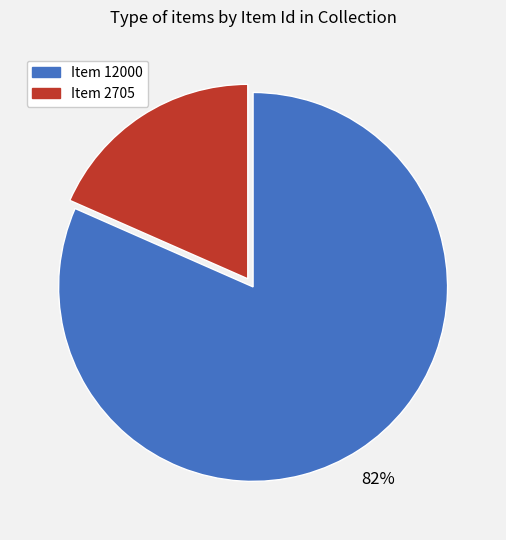

Is there a majority slice in this chart?

Yes